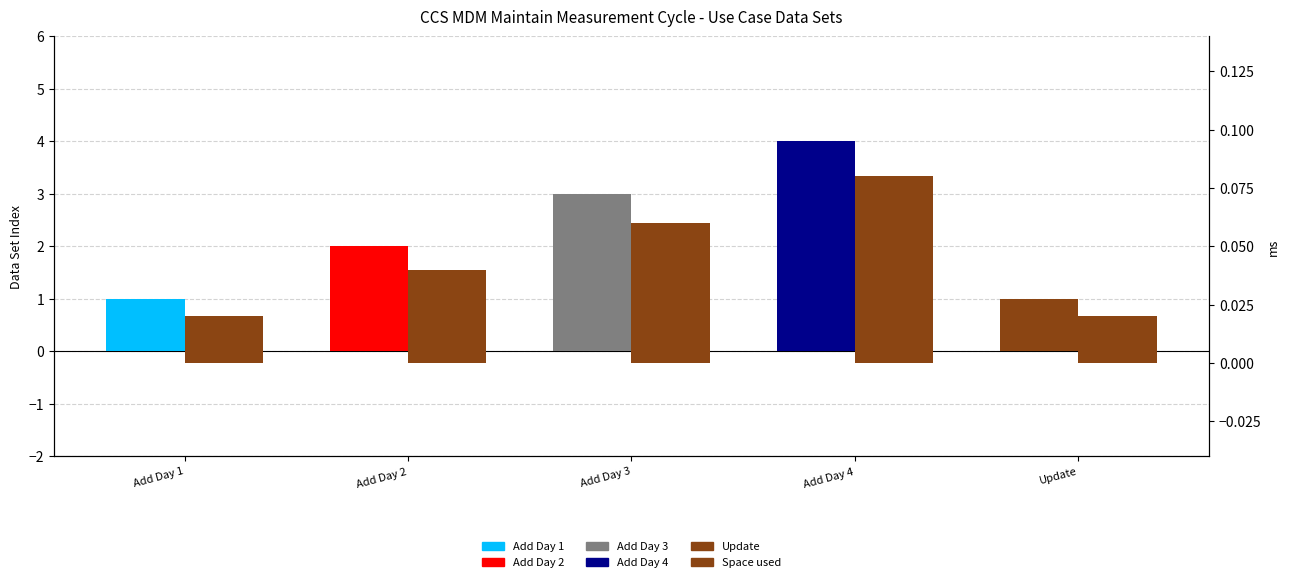

What is the average value of the Data Set (primary) series?

2.2